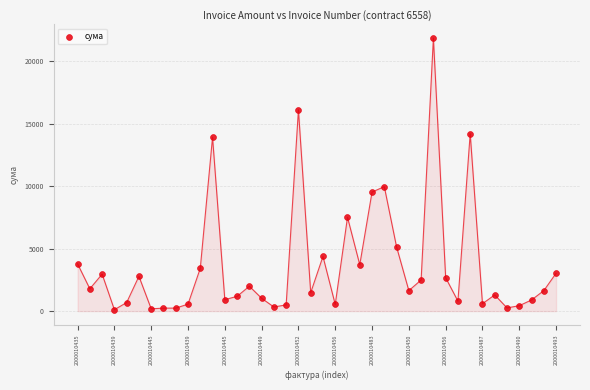

What Y value in the scatter plot is closest to 10979?

9956.9